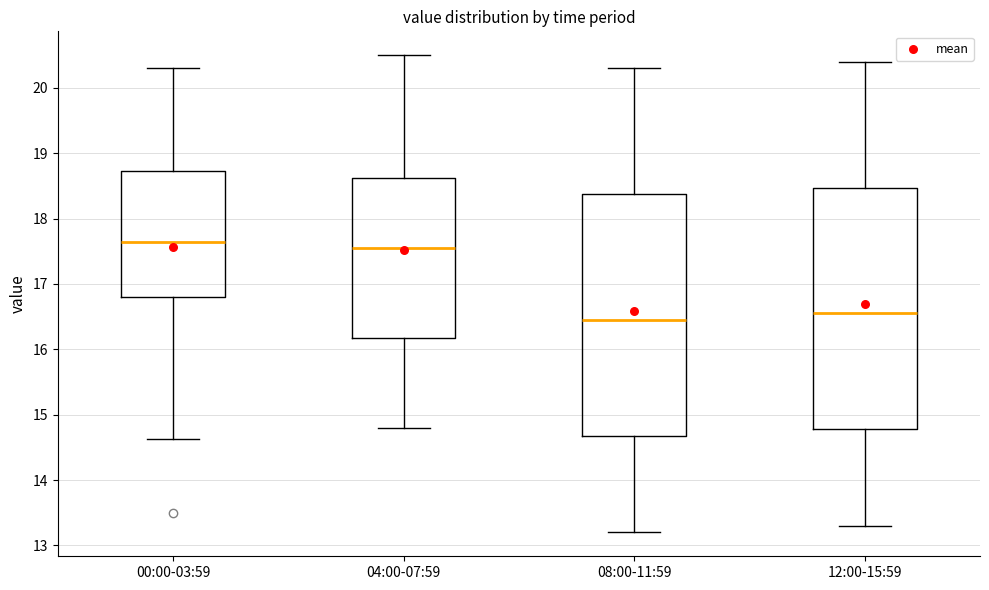

Which box has the lowest median line?

08:00-11:59